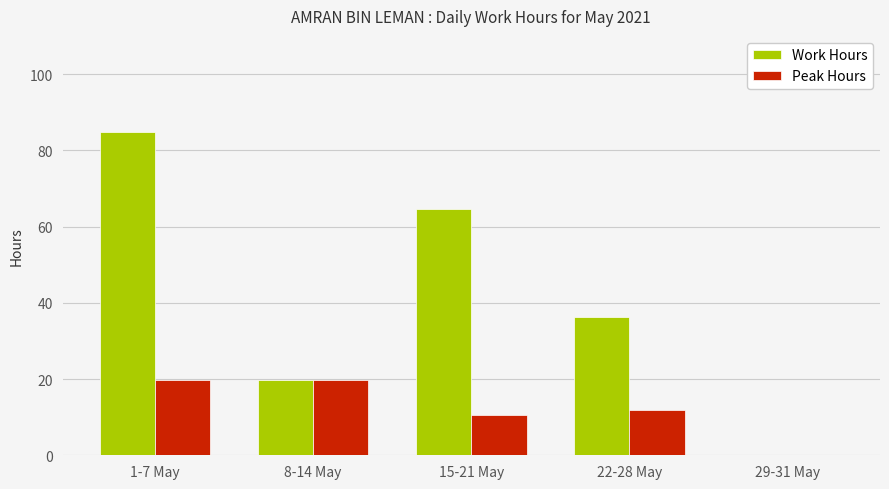

How many groups of bars are there?

5